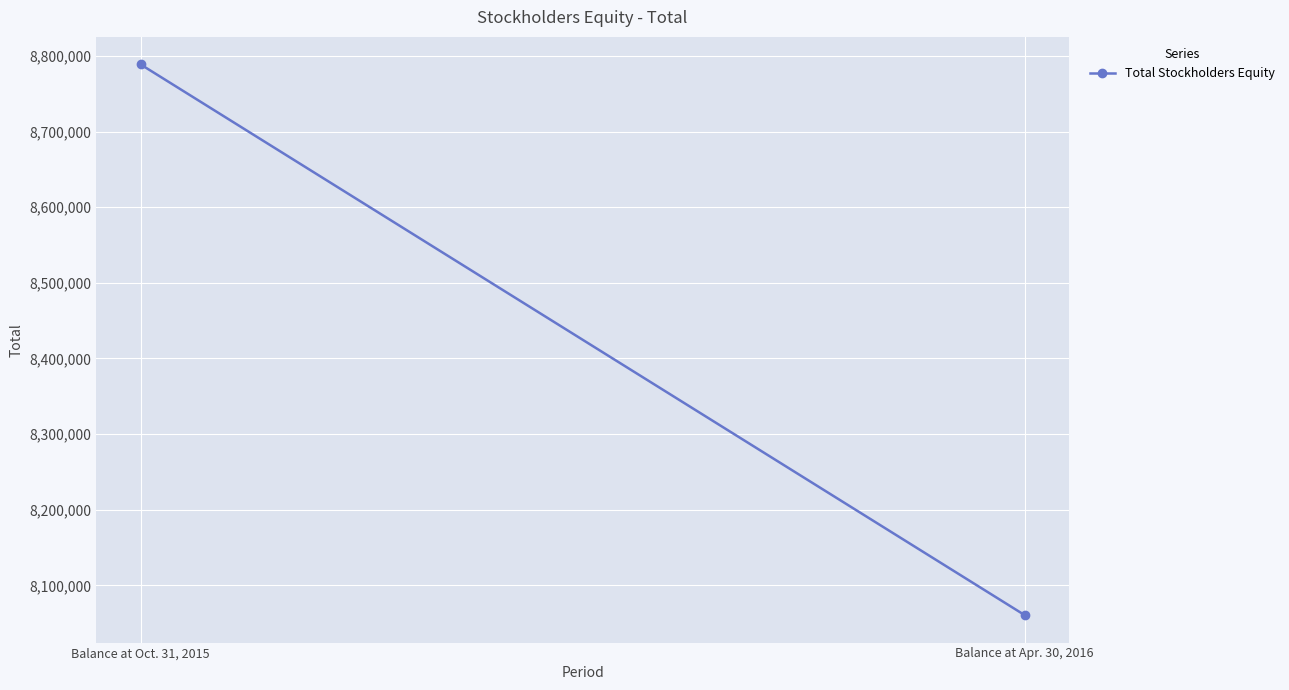

Is it true that the value at Balance at Apr. 30, 2016 is 5039267?

False